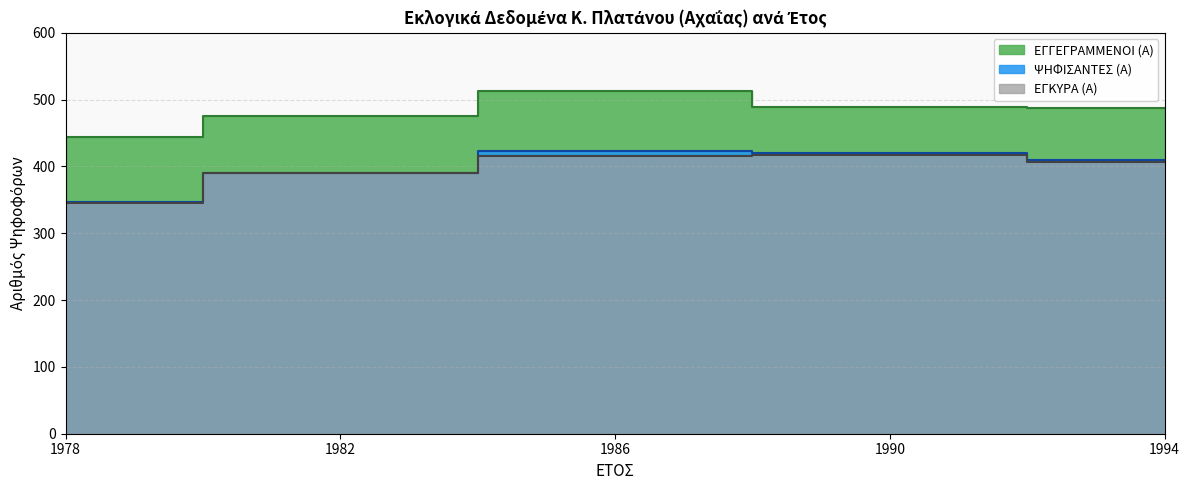

What are all the series names shown in the legend?

ΕΓΓΕΓΡΑΜΜΕΝΟΙ (Α), ΨΗΦΙΣΑΝΤΕΣ (Α), ΕΓΚΥΡΑ (Α)